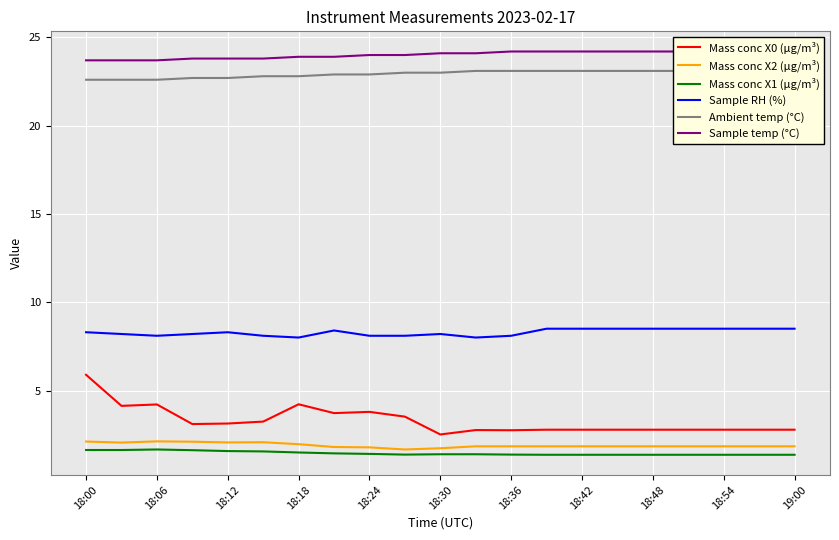

True or false: Mass conc X1 (μg/m³) and Mass conc X0 (μg/m³) cross at least once.

False